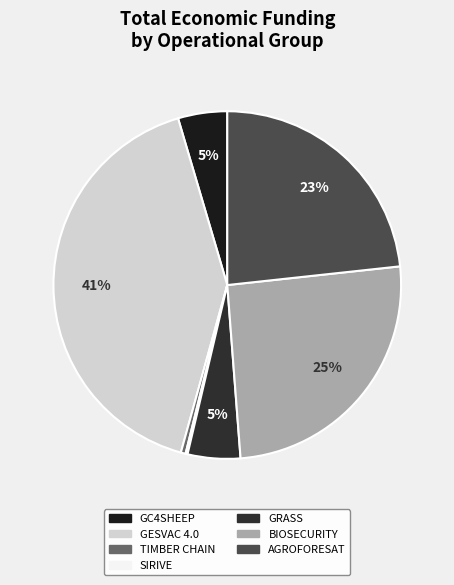

Is it true that GRASS is 18% of the pie?

False